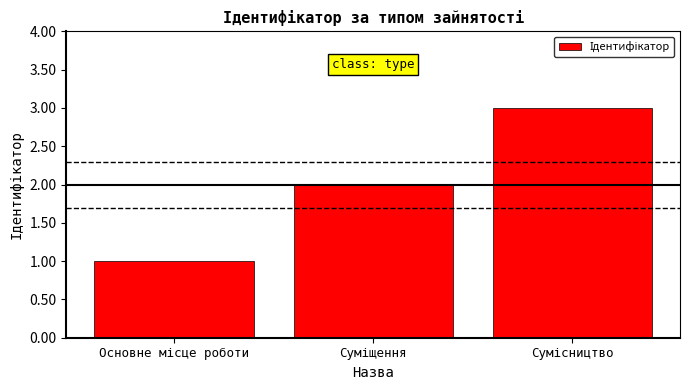

What is the sum of all values?

6